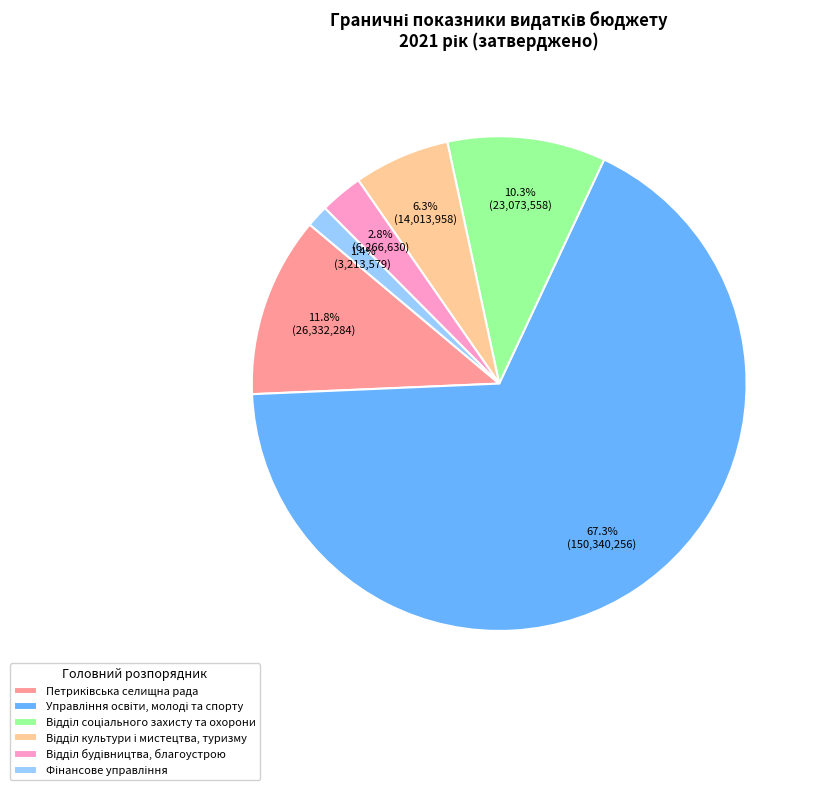

Is there a majority slice in this chart?

Yes